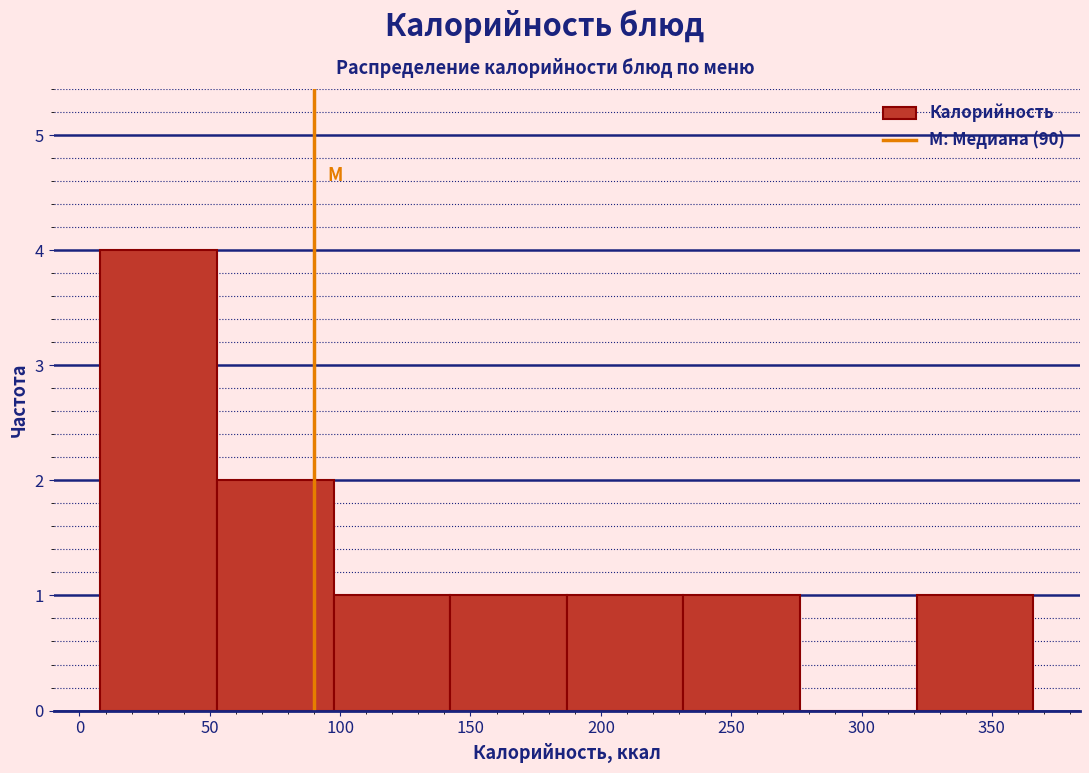

Reading left to right, list every bar in this chart as the range it spans on the x-axis followed by its height. Neither the bar edges nor the heights are printed on the chart, so give them approximately, as read against the axes.

10 to 55: 4
55 to 95: 2
95 to 140: 1
140 to 185: 1
185 to 230: 1
230 to 275: 1
275 to 320: 0
320 to 365: 1